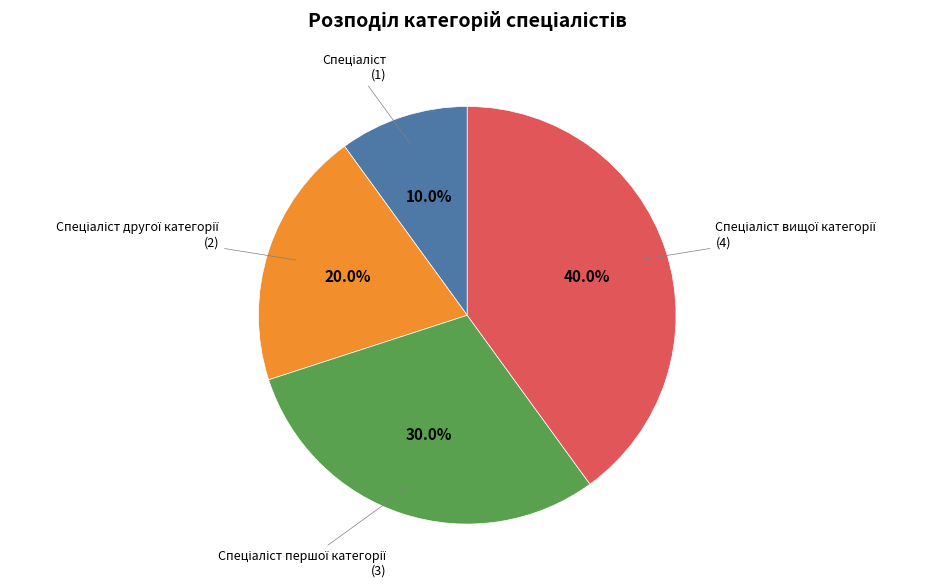

Is there a majority slice in this chart?

No